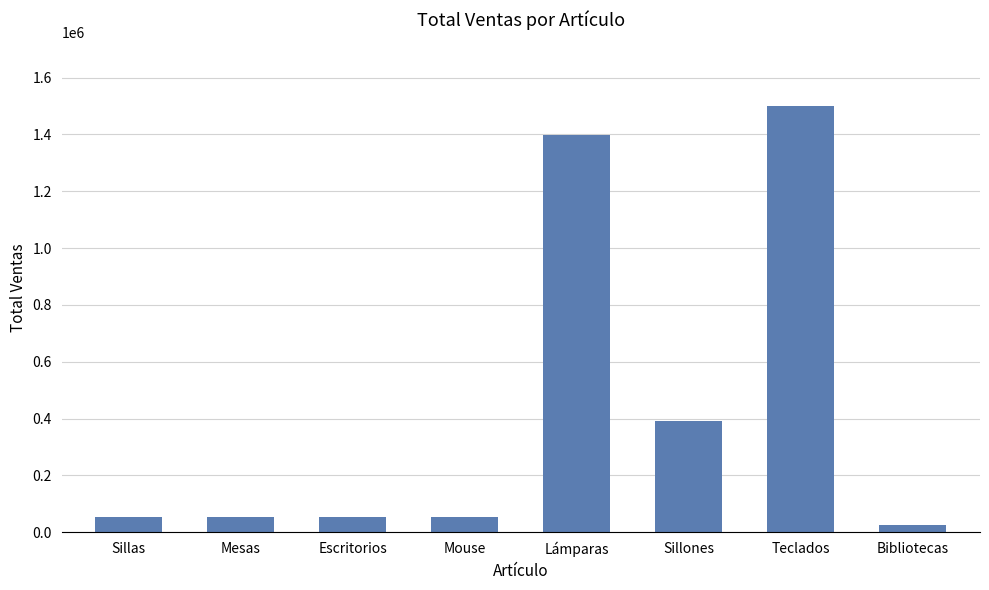

The chart shows a value of 2289830 at Teclados. True or false?

False